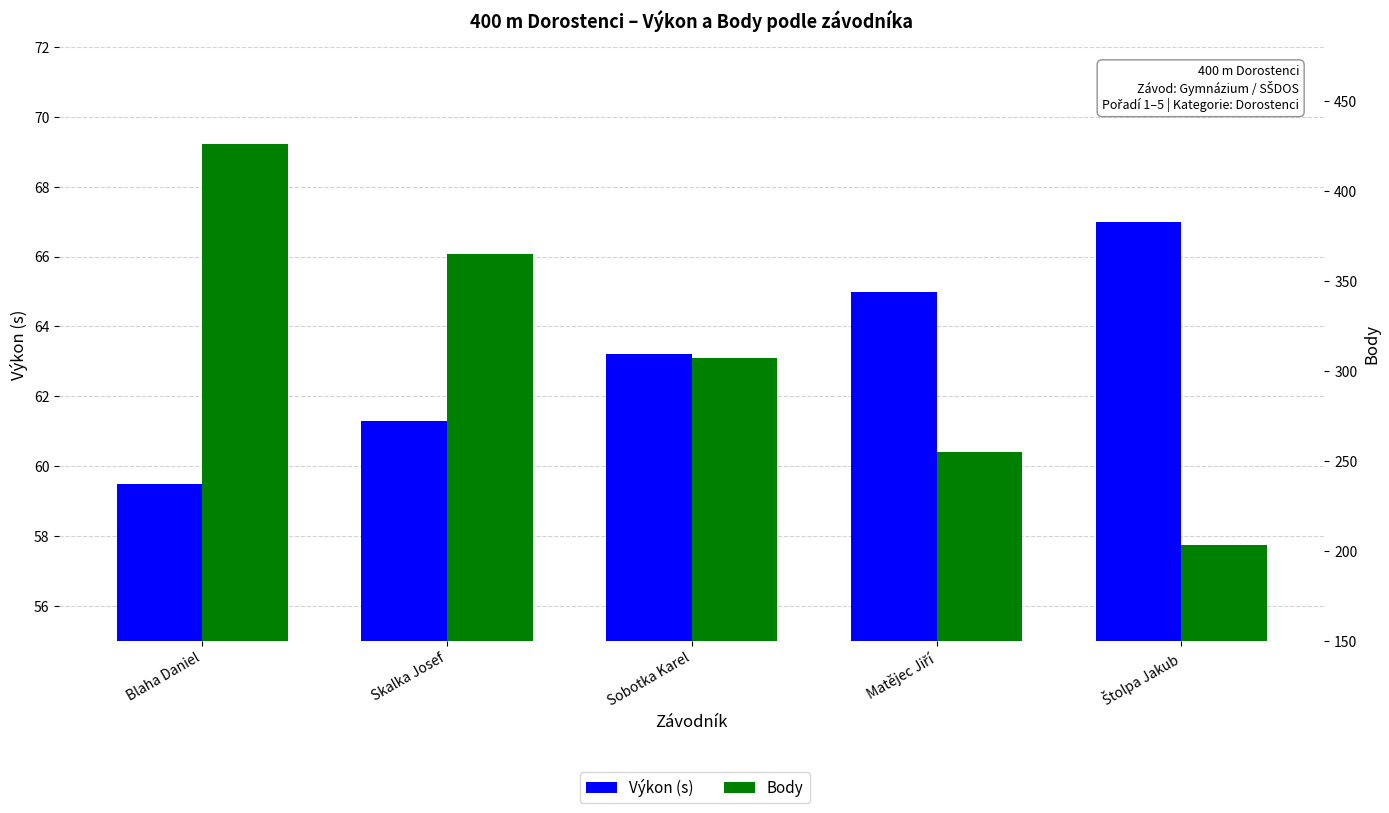

At which category does the chart reach its peak across all series?

Blaha Daniel